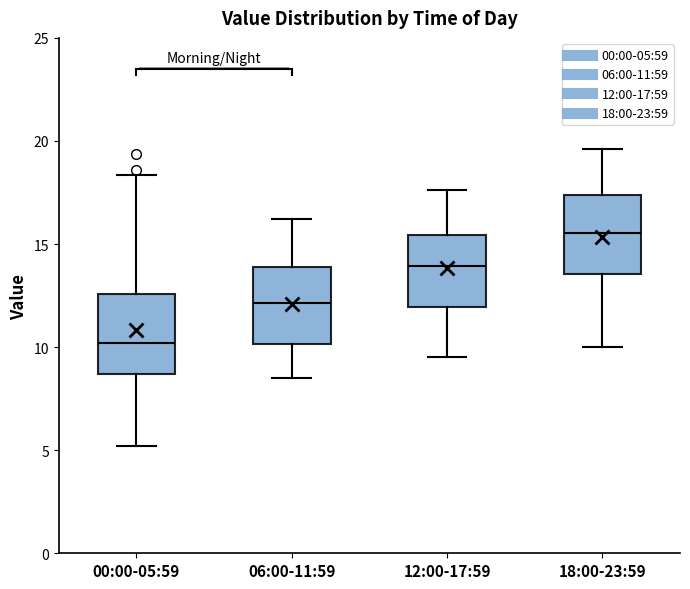

Reading left to right, read every box against the y-axis: the position of its median line, the range the box covers, and the ends of its whiskers. The values are not printed on the chart, so give them approximately, as read against the axis.

00:00-05:59: median 10.0, box 8.5 to 12.5, whiskers 5.0 to 18.5
06:00-11:59: median 12.0, box 10.0 to 14.0, whiskers 8.5 to 16.0
12:00-17:59: median 14.0, box 12.0 to 15.5, whiskers 9.5 to 17.5
18:00-23:59: median 15.5, box 13.5 to 17.5, whiskers 10.0 to 19.5